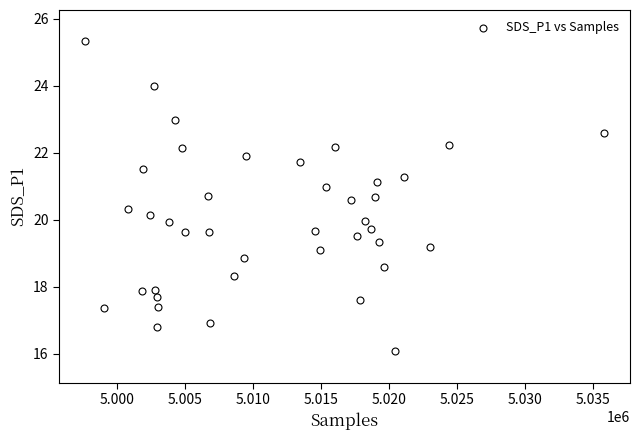

What is the range of X values (max minus min)?

38147.0